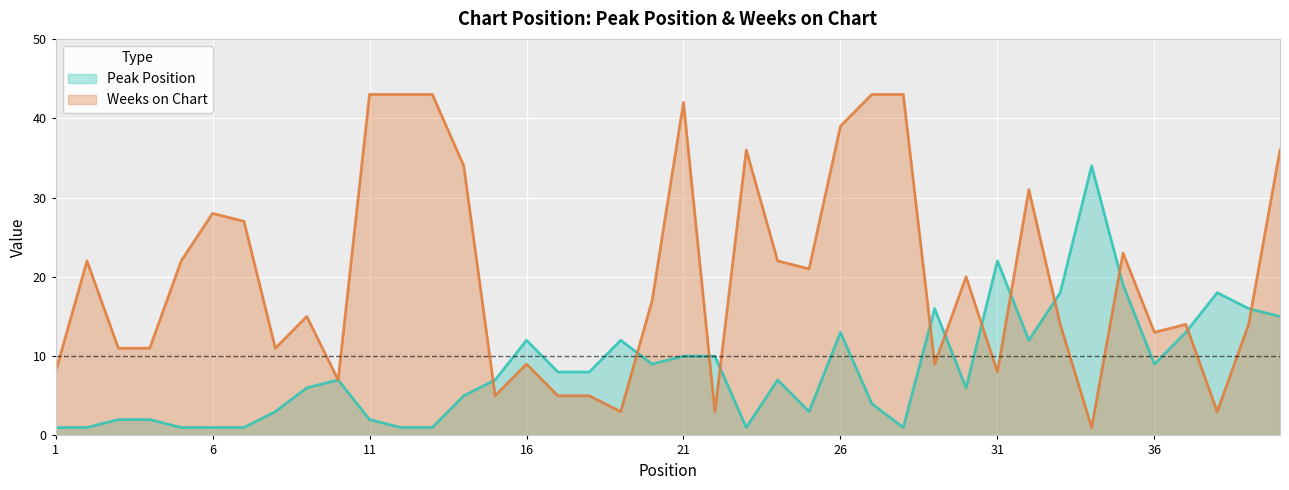

What is the highest value of the Weeks on Chart series?

43